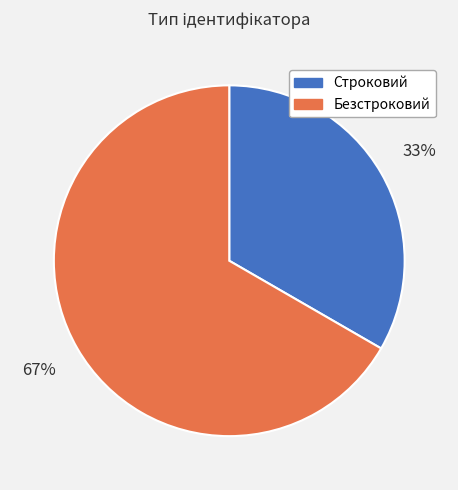

How many slices are in this pie chart?

2